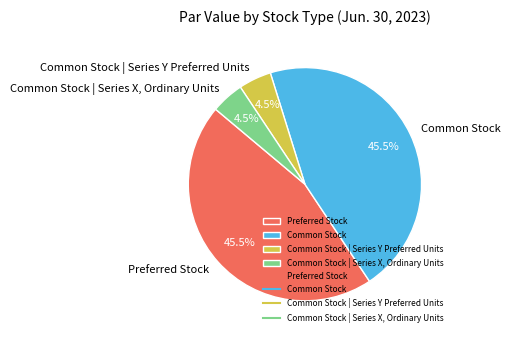

Do Preferred Stock and Common Stock together represent more than half of the pie?

Yes